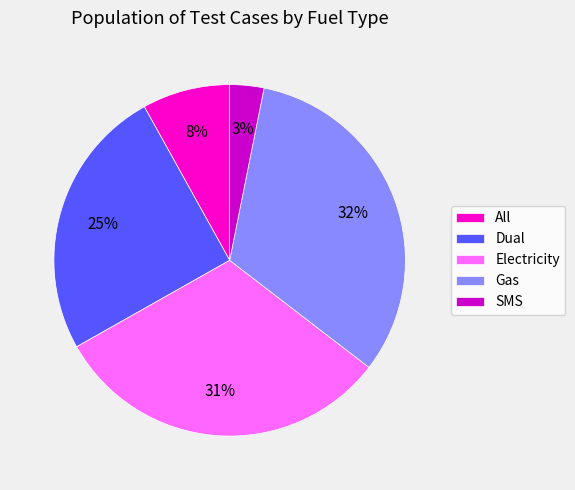

What is the smallest slice in the pie chart?

SMS